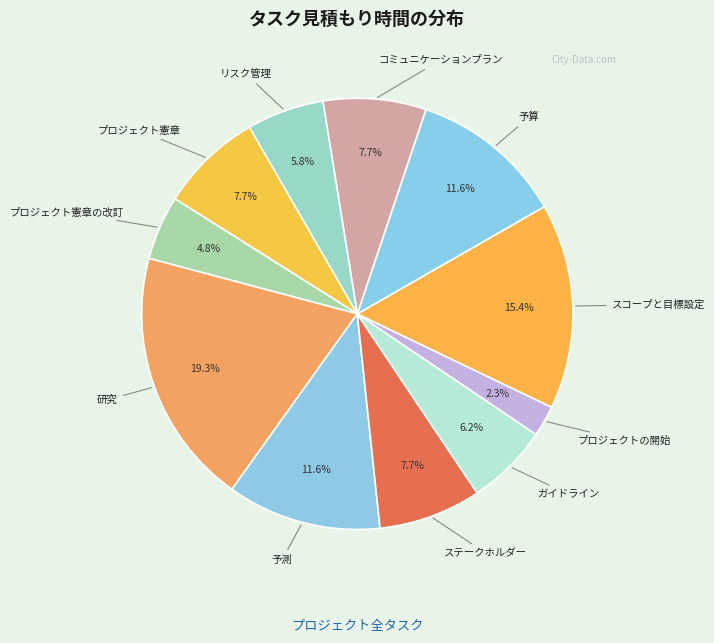

Does any single category account for the majority?

No